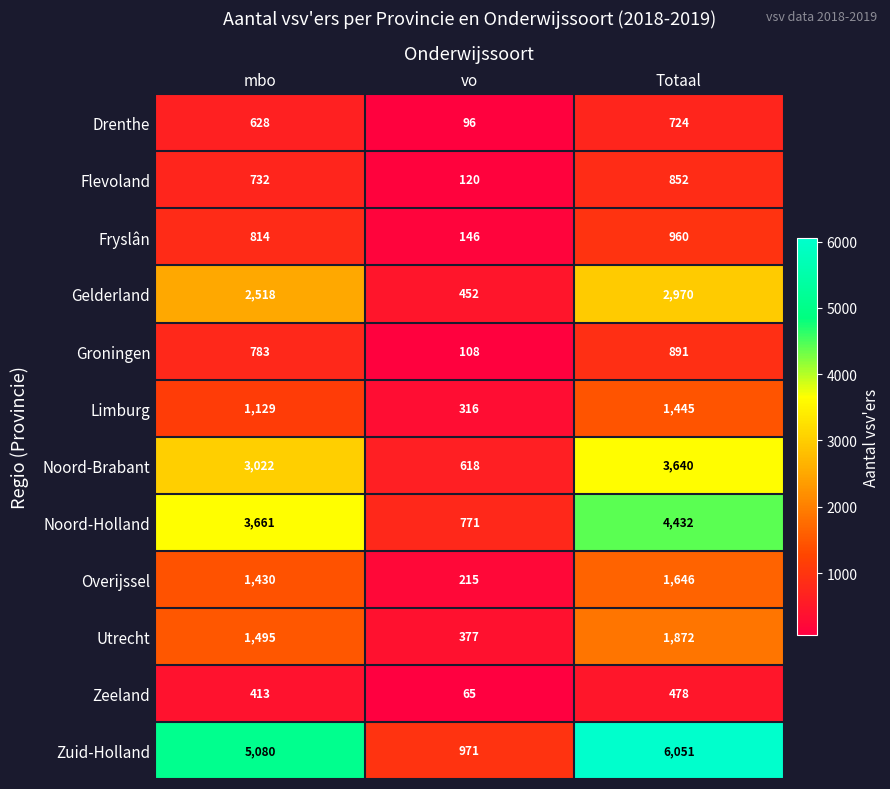

The value of Noord-Holland at Totaal is 6039. True or false?

False